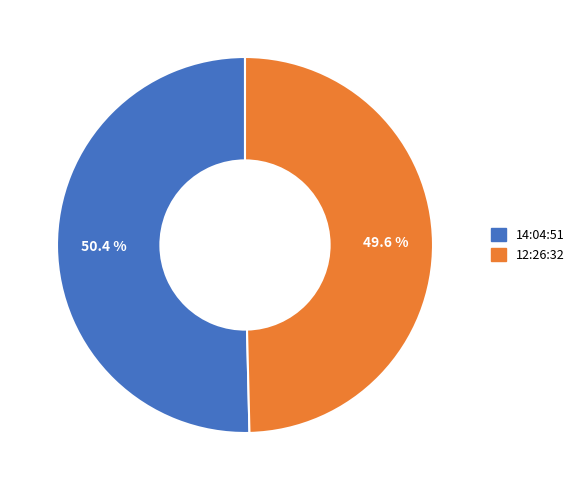

What is the majority slice?

14:04:51